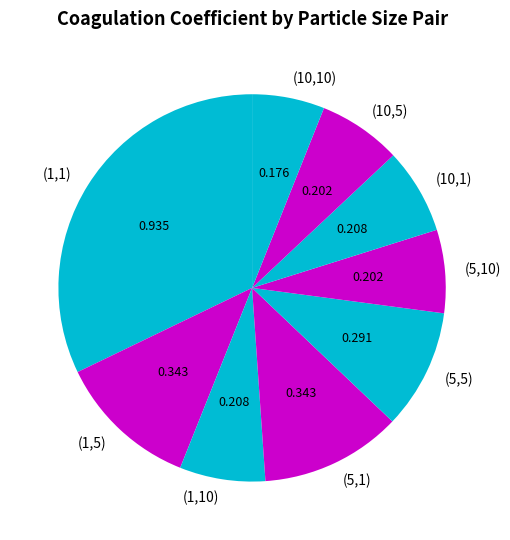

Do (5,10) and (10,5) together represent more than half of the pie?

No